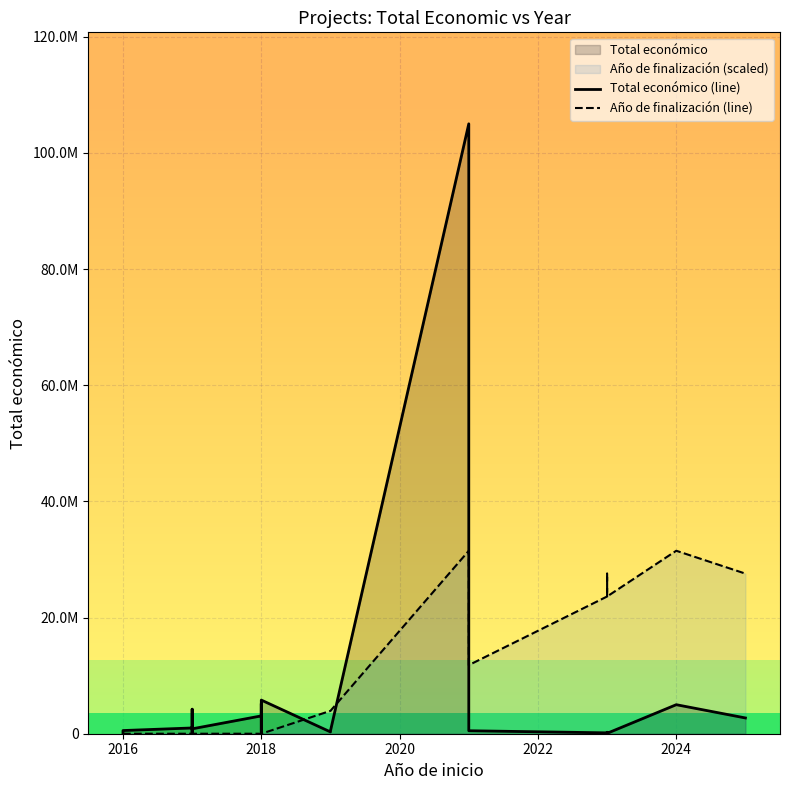

List the series in order of their overall mean, highest first.

Año de finalización (line), Total económico (line)